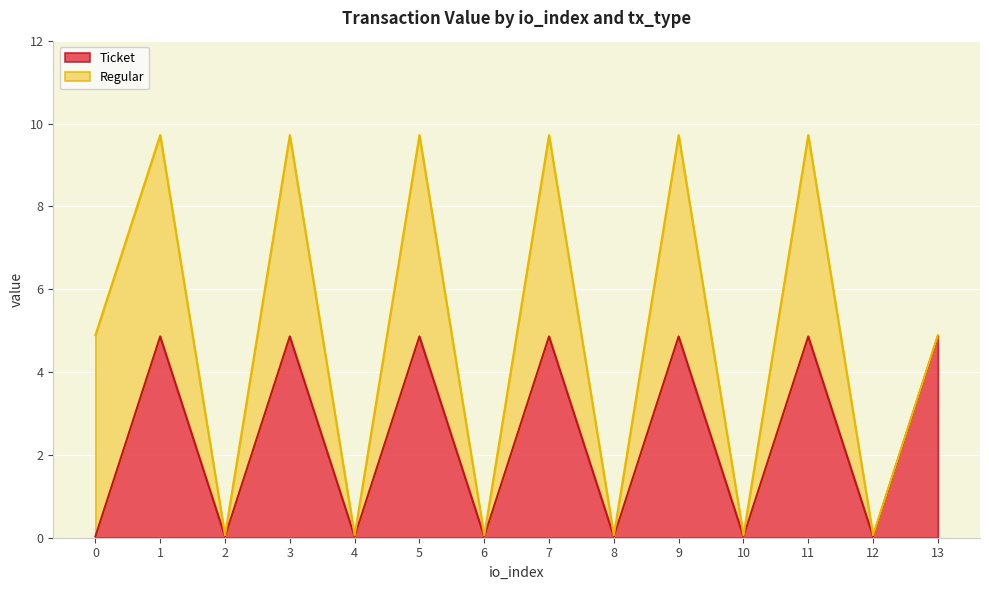

Which has a higher value, 11 or 4?

11